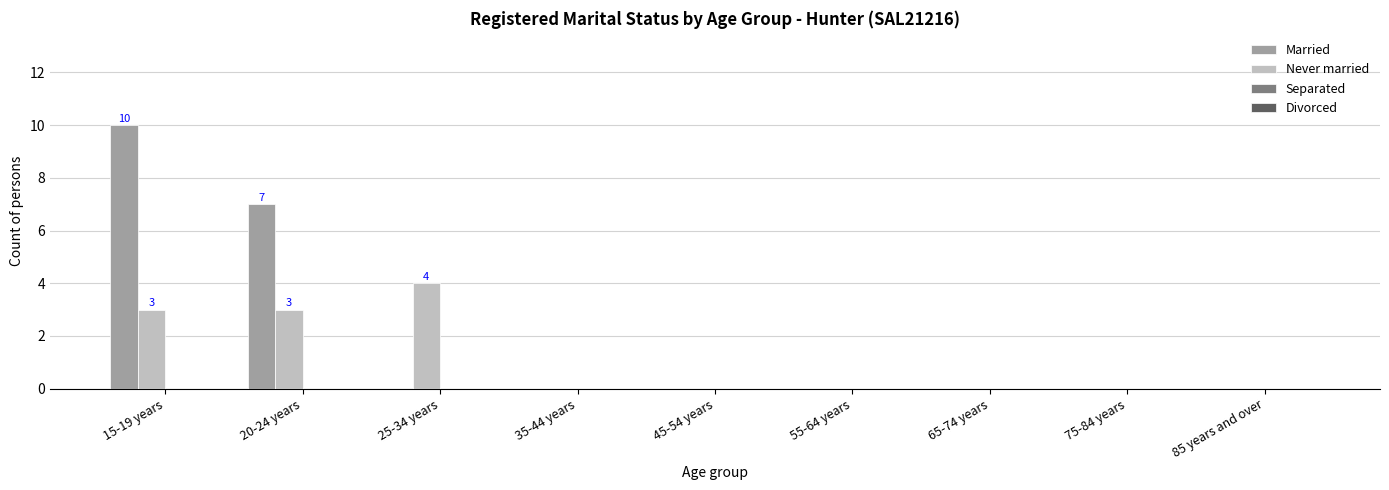

The Never married series shows 0 at 45-54 years. True or false?

True